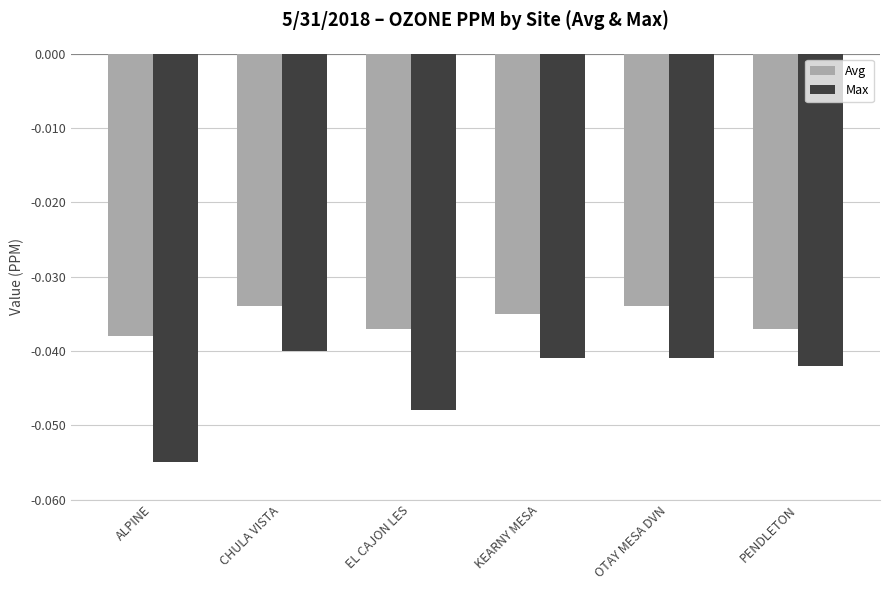

Which category has the lowest value across all series?

ALPINE